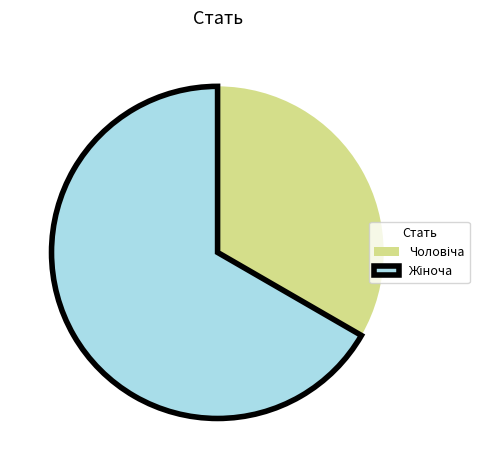

How many slices are in this pie chart?

2